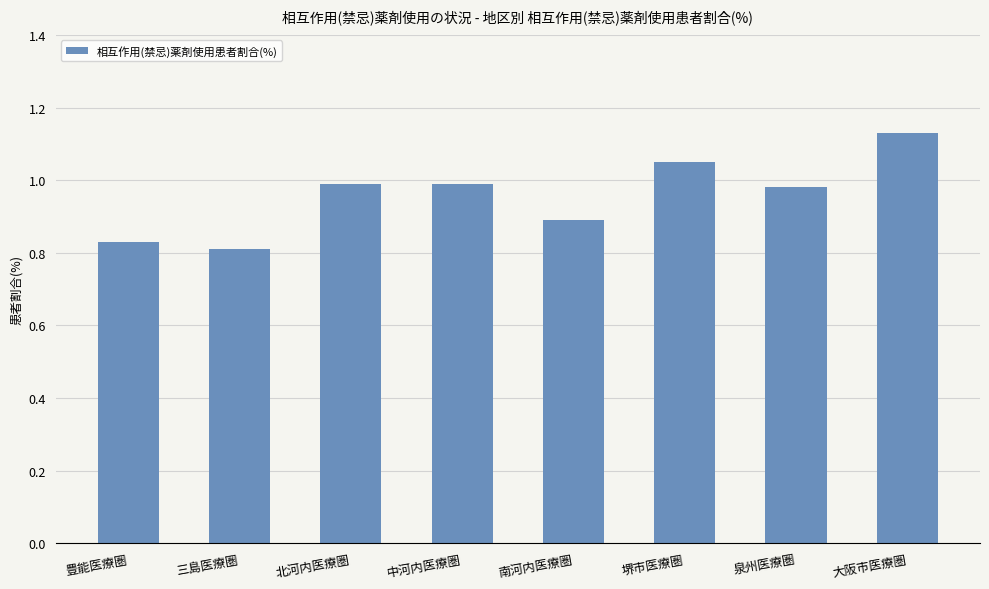

Between 泉州医療圏 and 南河内医療圏, which is larger?

泉州医療圏